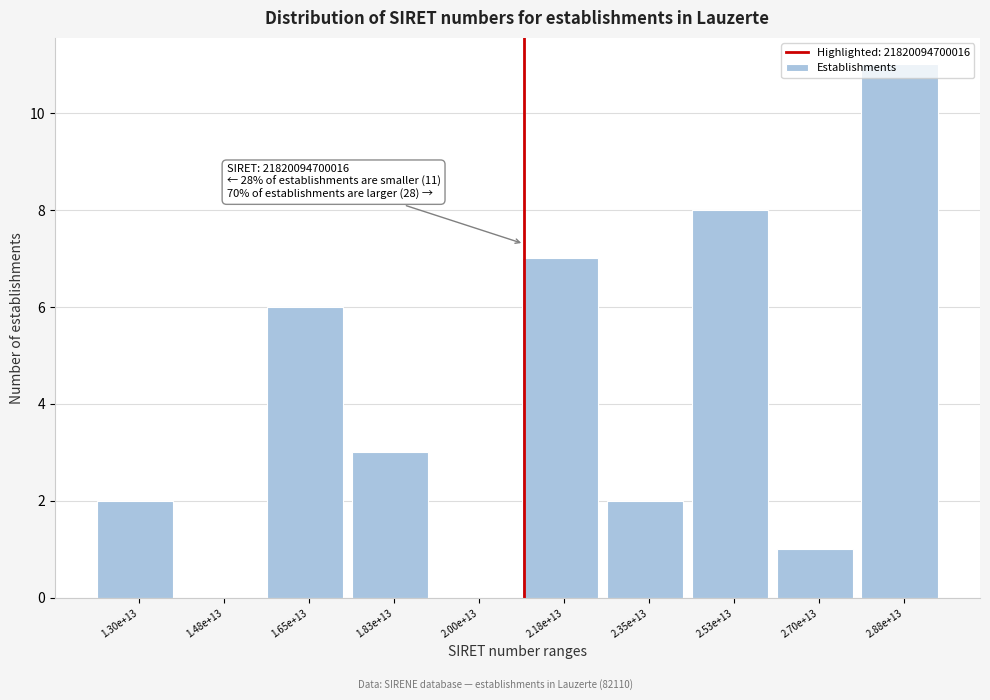

The value at 2.18e+13 is 7. True or false?

True